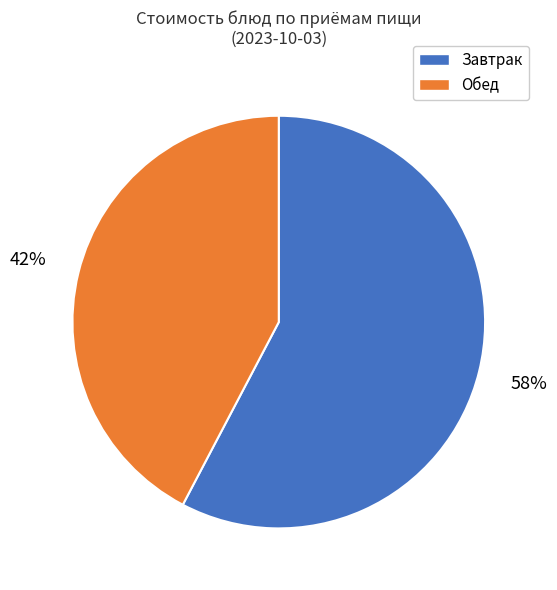

To the nearest percent, what is the average slice percentage?

50%